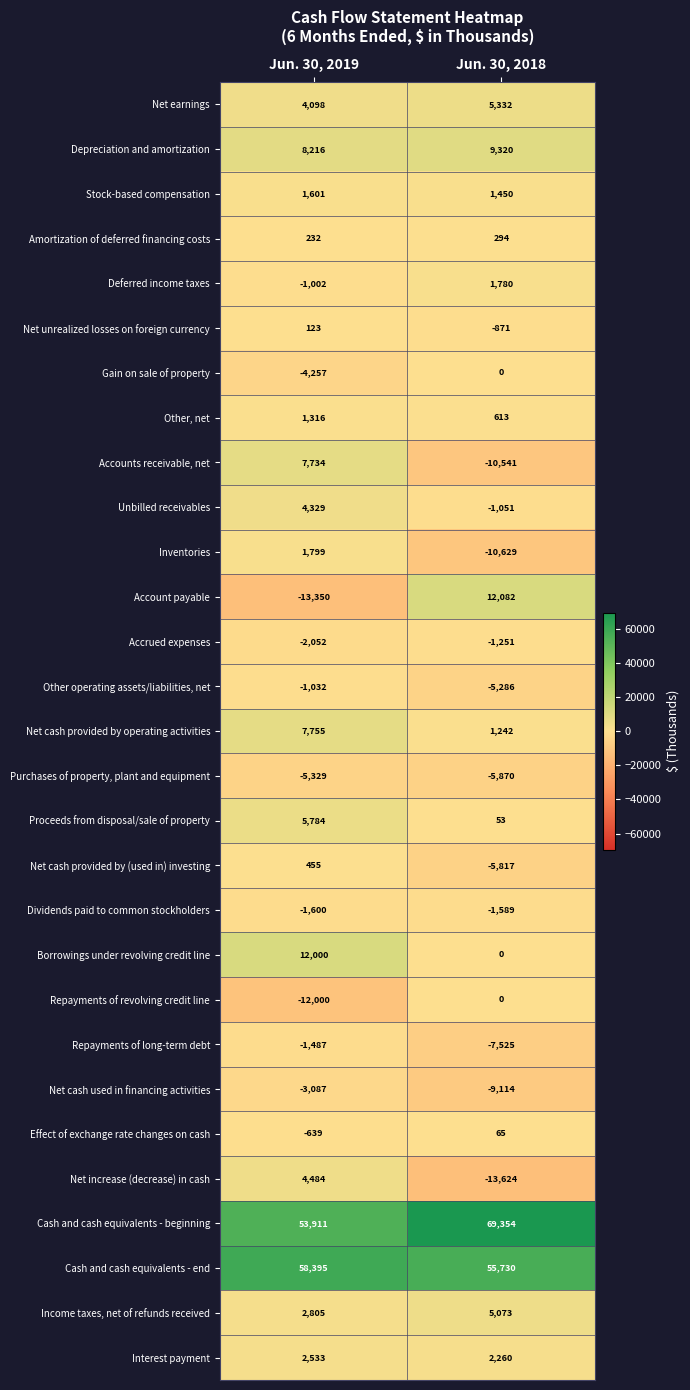

Rank the categories by Net increase (decrease) in cash value from lowest to highest.

Jun. 30, 2018, Jun. 30, 2019